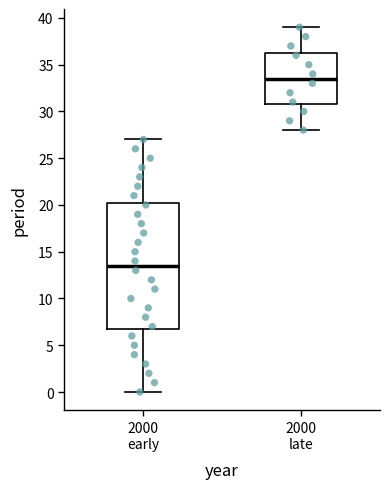

Comparing the boxes themselves (not the whiskers), which one is the tallest?

2000 early